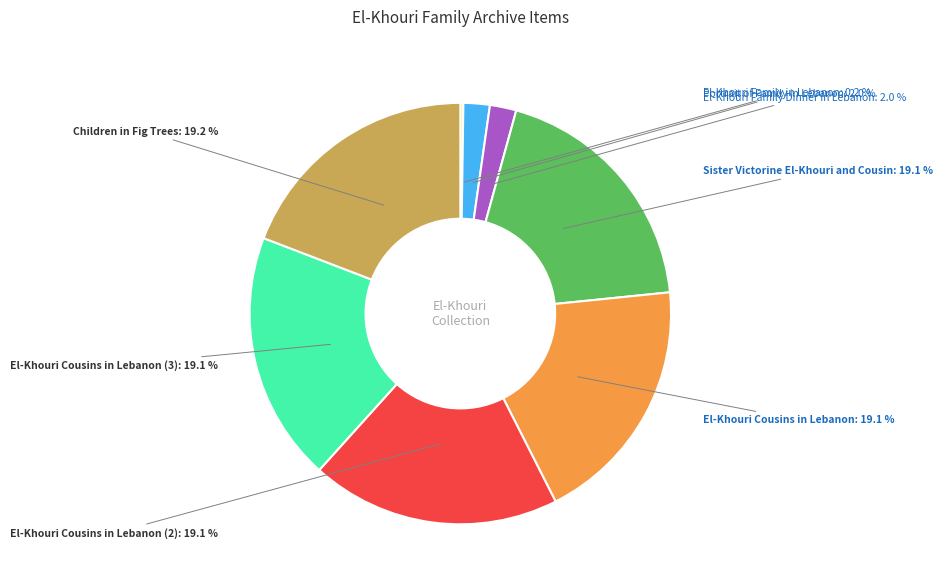

Does any single category account for the majority?

No